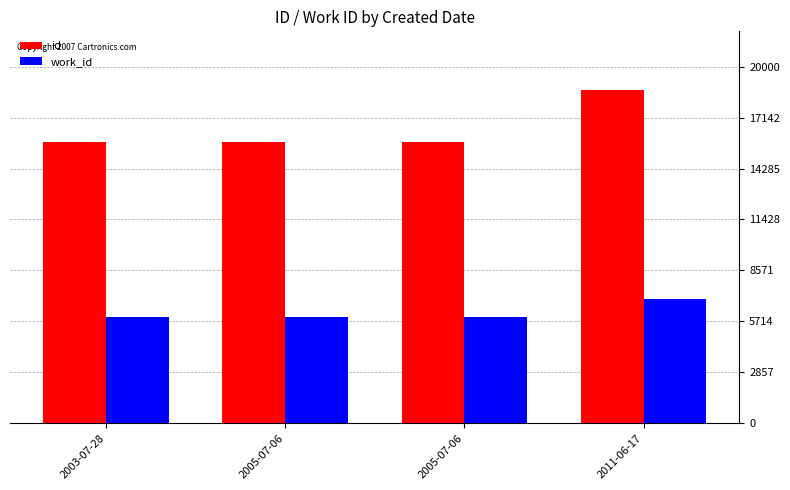

What are all the series names shown in the legend?

id, work_id